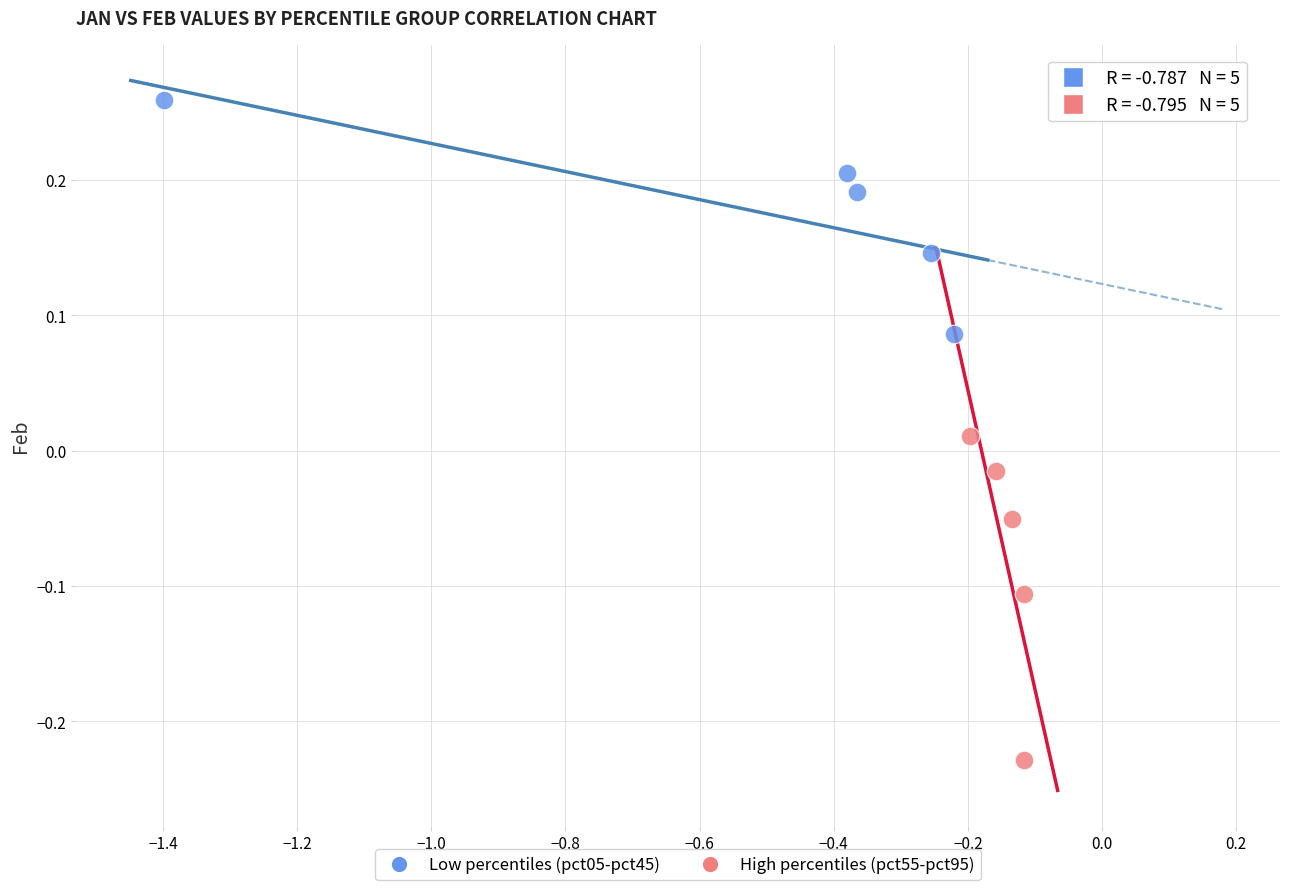

Which series has the largest Y range (max minus min)?

High percentiles (pct55-pct95)